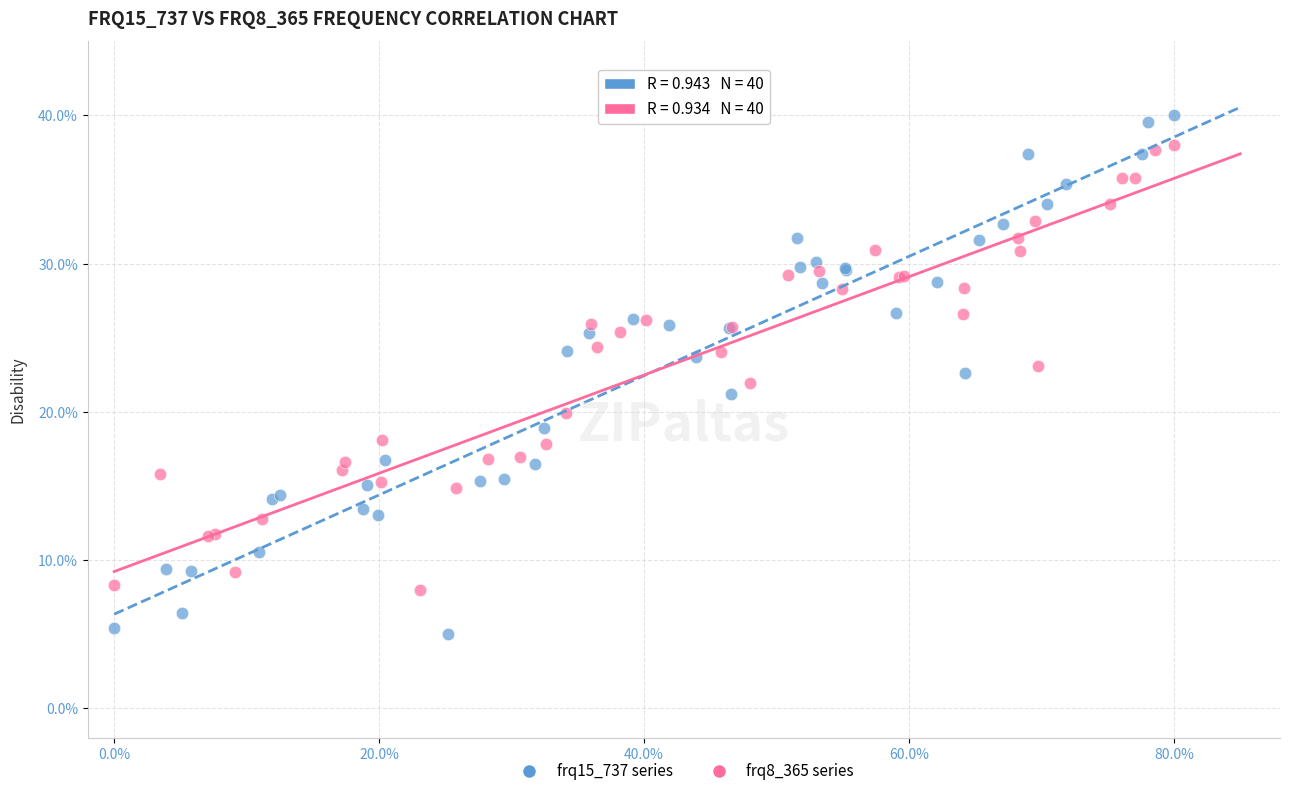

Which series reaches the maximum Y coordinate?

frq15_737 series